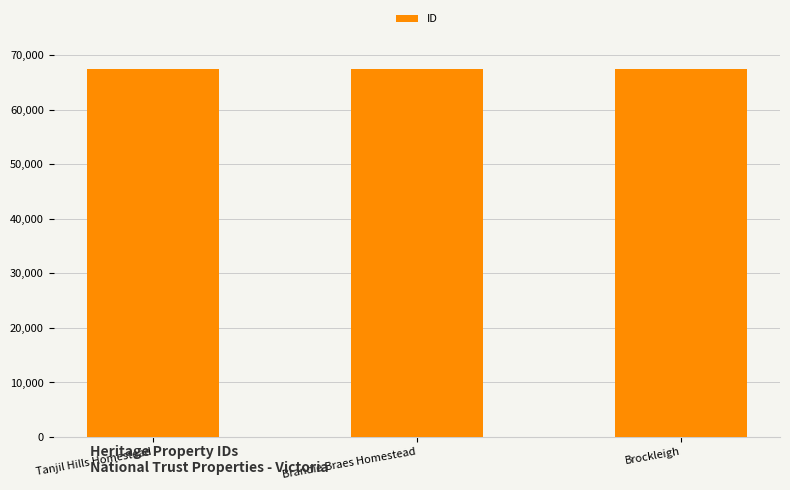

How many values are below 67428?

1